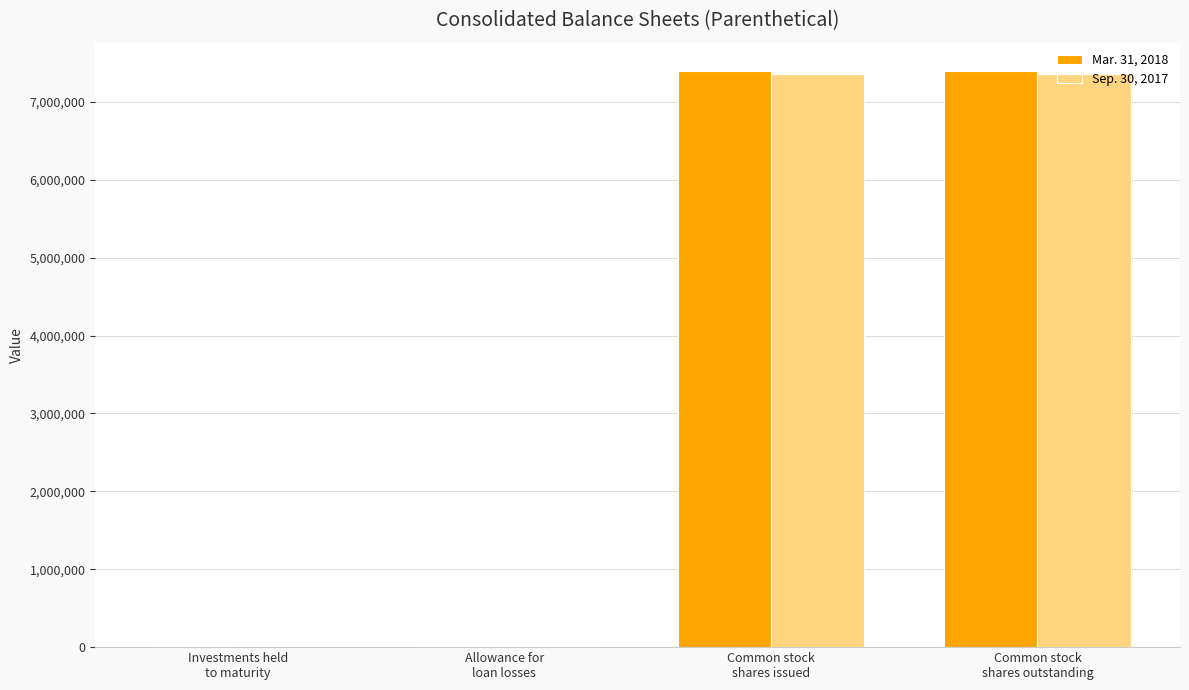

What is the sum of all Mar. 31, 2018 values?

14798551